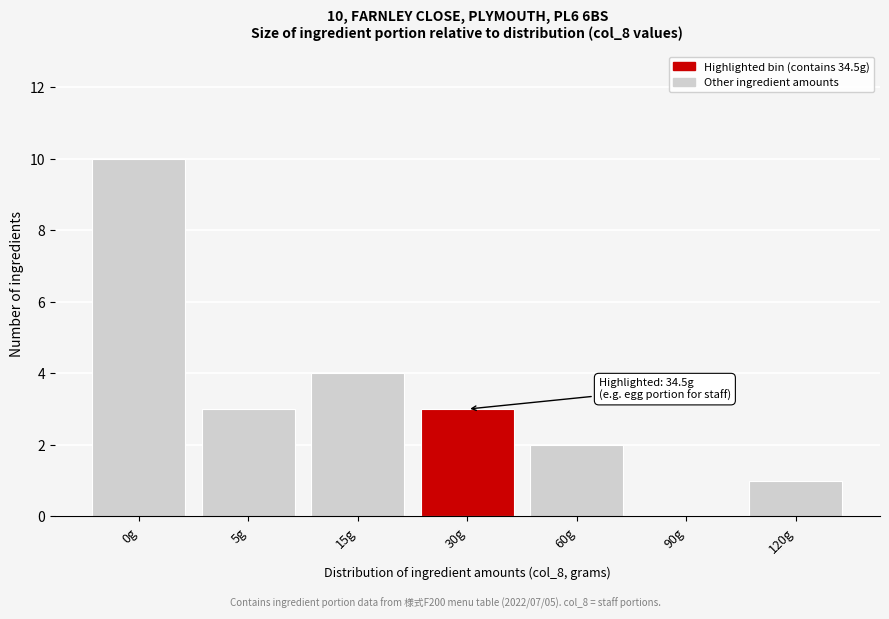

Reading left to right, what are all the values shown in this chart?

0g=10	5g=3	15g=4	30g=3	60g=2	90g=0	120g=1